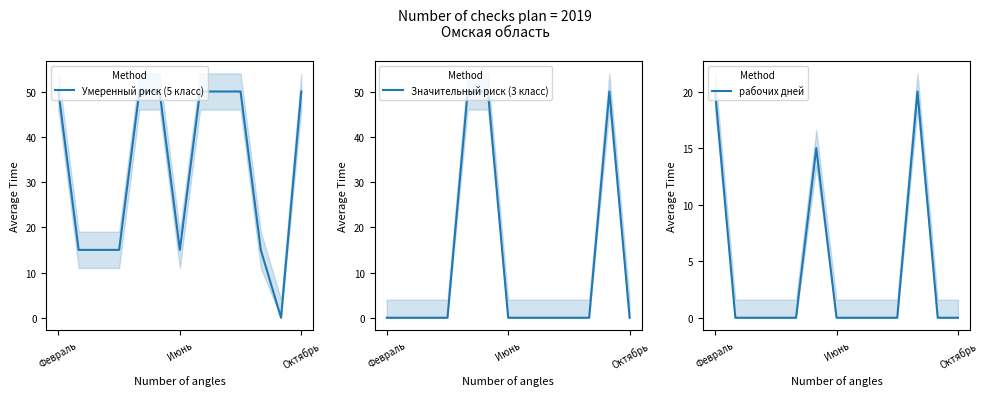

Which series ends up on top after the final intersection of Значительный риск (3 класс) and Умеренный риск (5 класс)?

Умеренный риск (5 класс)